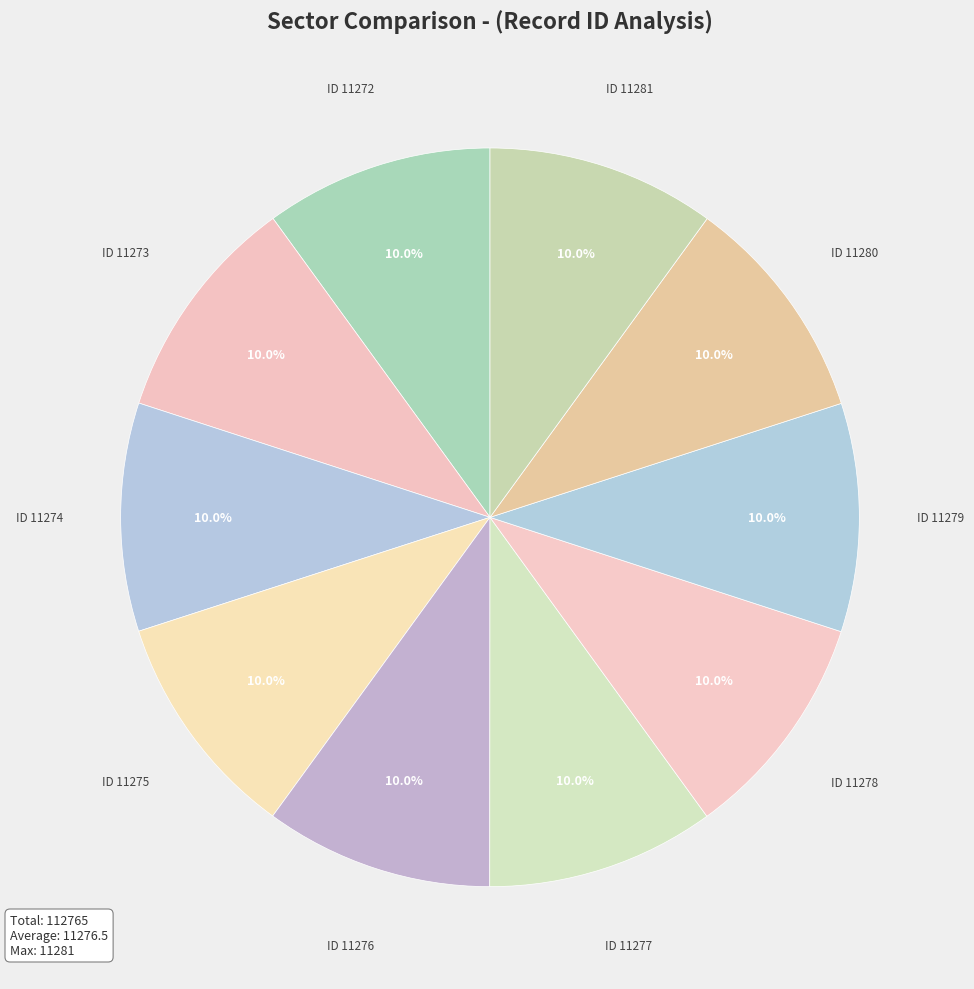

Rank the categories by value from highest to lowest.

11281, 11280, 11279, 11278, 11277, 11276, 11275, 11274, 11273, 11272